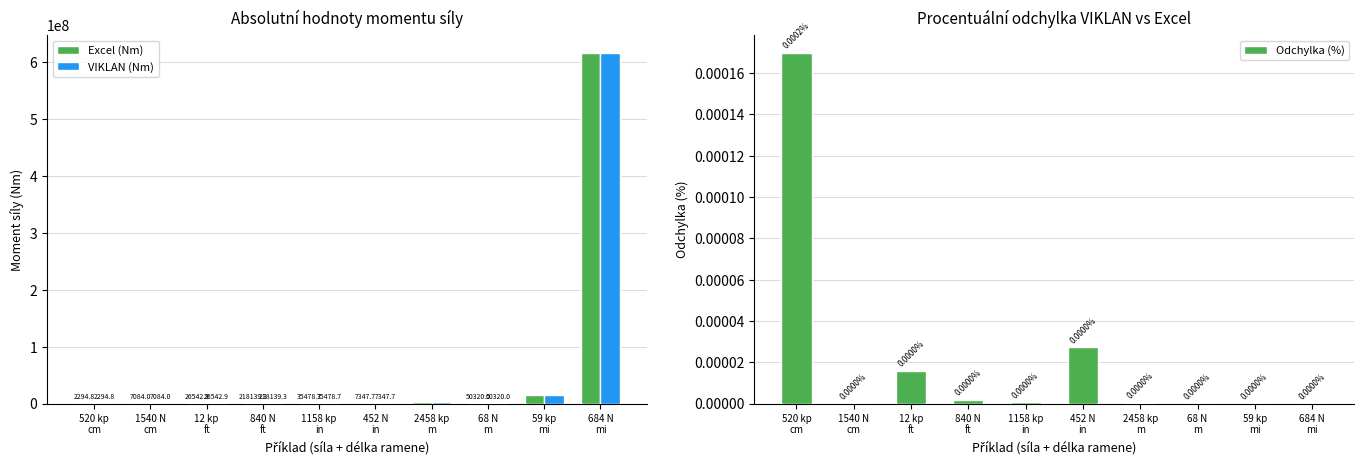

What is the minimum value for Excel (Nm)?

2294.8